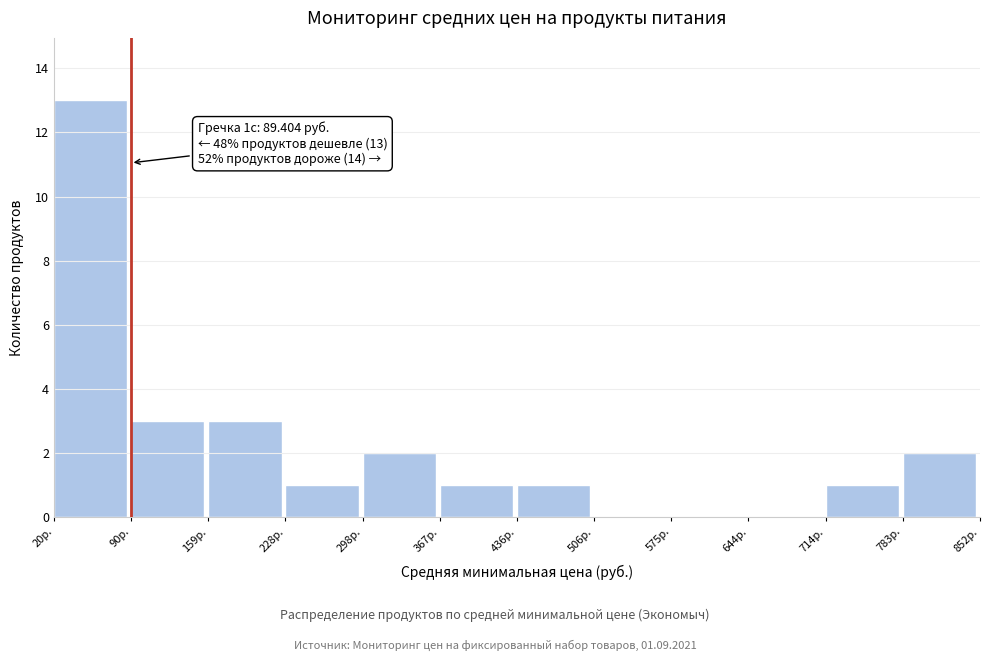

Over which range of the x-axis is the bar tallest?

20 to 90